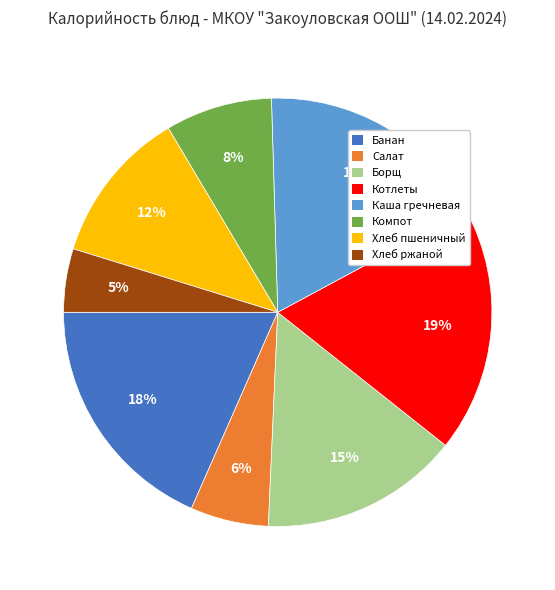

Is there any slice that represents more than half of the pie?

No